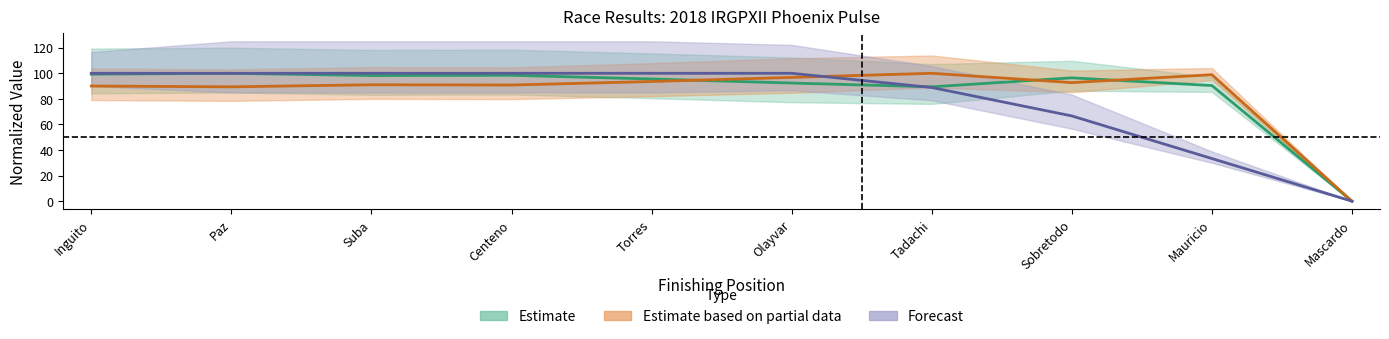

Reading left to right, list all the values displayed in this chart.

Total Laps: Inguito=100.0	Paz=100.0	Suba=100.0	Centeno=100.0	Torres=100.0	Olayvar=100.0	Tadachi=88.9	Sobretodo=66.7	Mauricio=33.3	Mascardo=0.0
Best Lap time: Inguito=90.0	Paz=89.4	Suba=91.0	Centeno=90.8	Torres=93.6	Olayvar=96.8	Tadachi=100.0	Sobretodo=92.7	Mauricio=98.9	Mascardo=0.0
Best Speed: Inguito=99.3	Paz=100.0	Suba=98.2	Centeno=98.4	Torres=95.6	Olayvar=92.4	Tadachi=89.4	Sobretodo=96.4	Mauricio=90.4	Mascardo=0.0